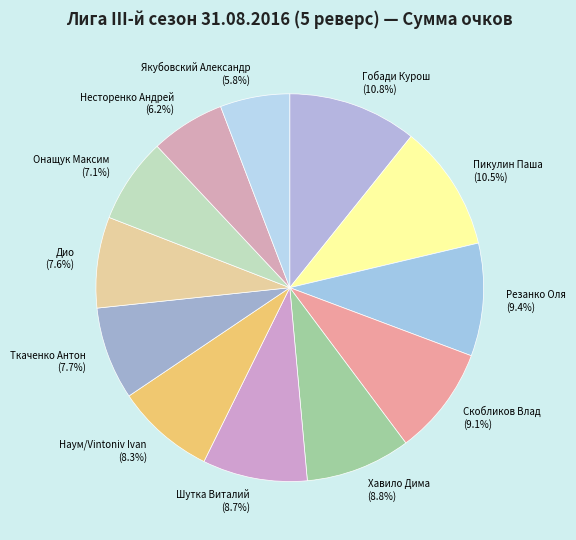

To the nearest percent, what percentage of the pie is Скобликов Влад?

9%